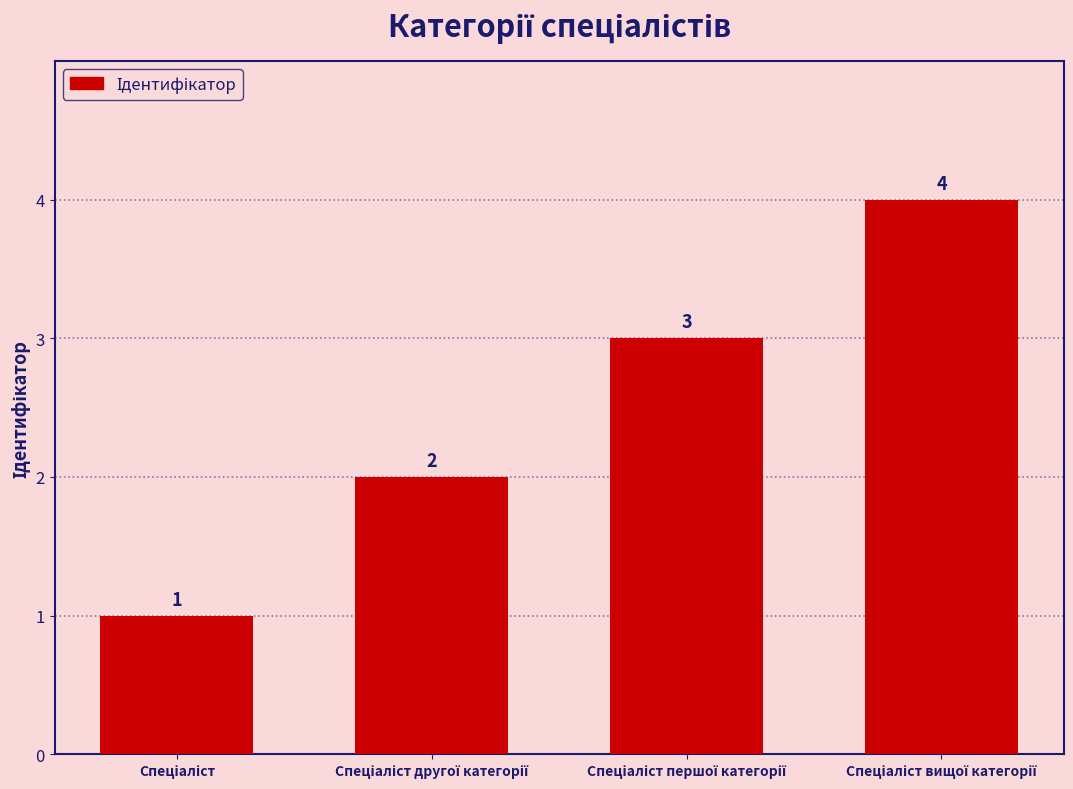

What is the sum of all values?

10